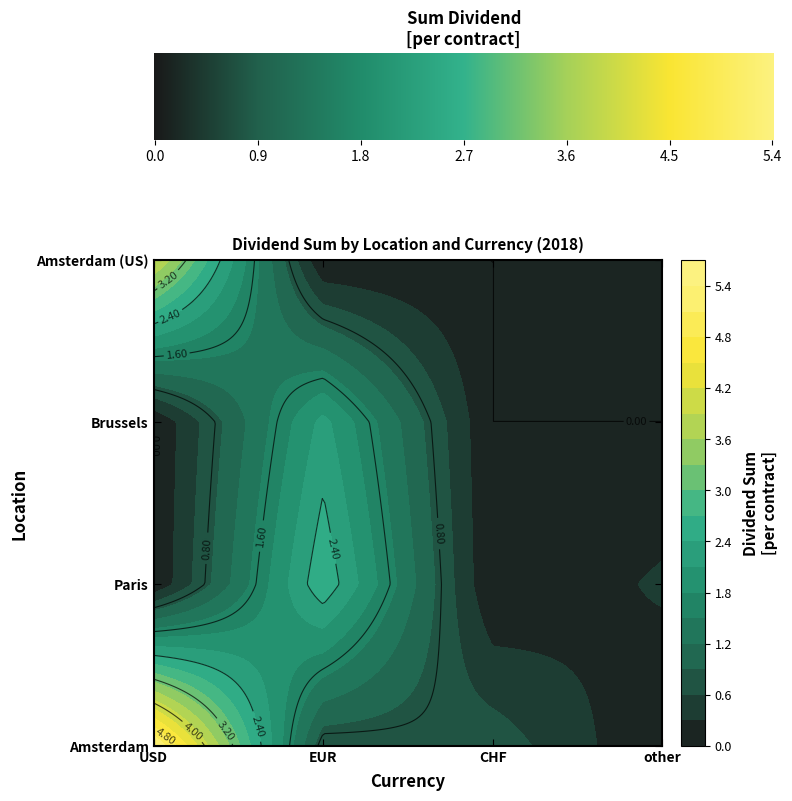

True or false: Paris has a value of 1.8 at CHF.

False